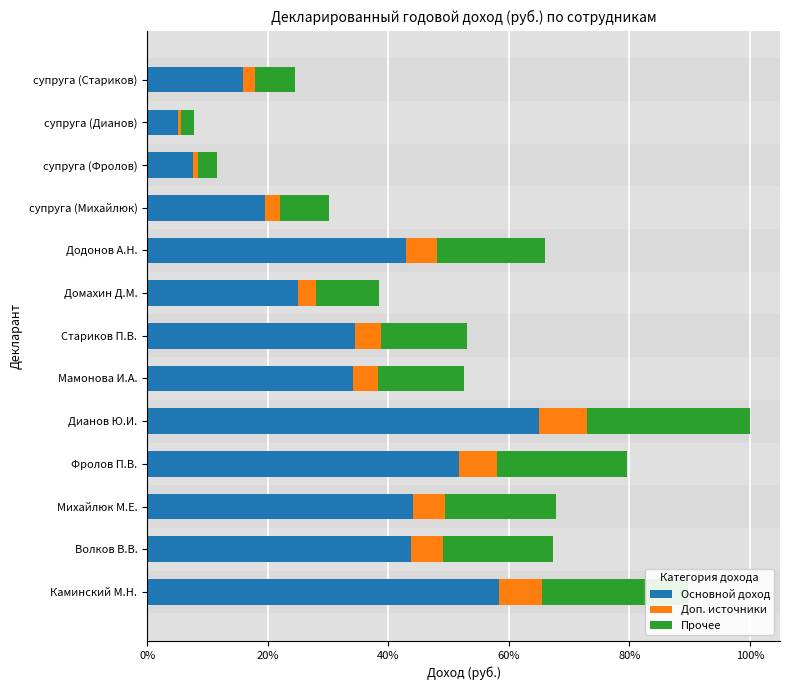

What is the value of the Прочее bar at the 8th from the left?

223123.1